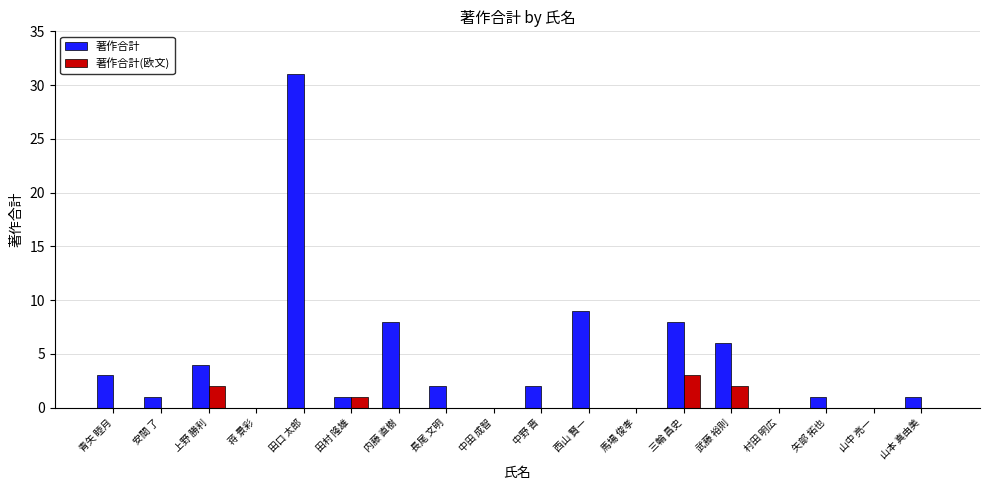

What is the spread (max minus min) of values at 安間 了?

1